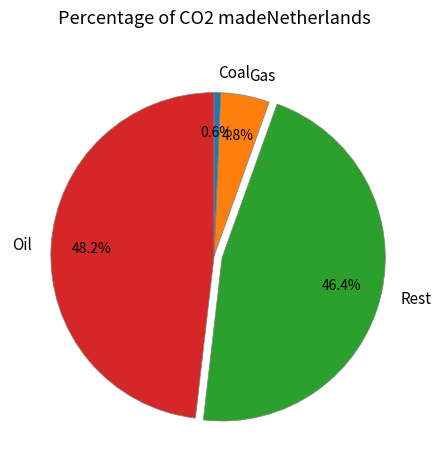

Which category has the smallest portion of the pie?

Coal